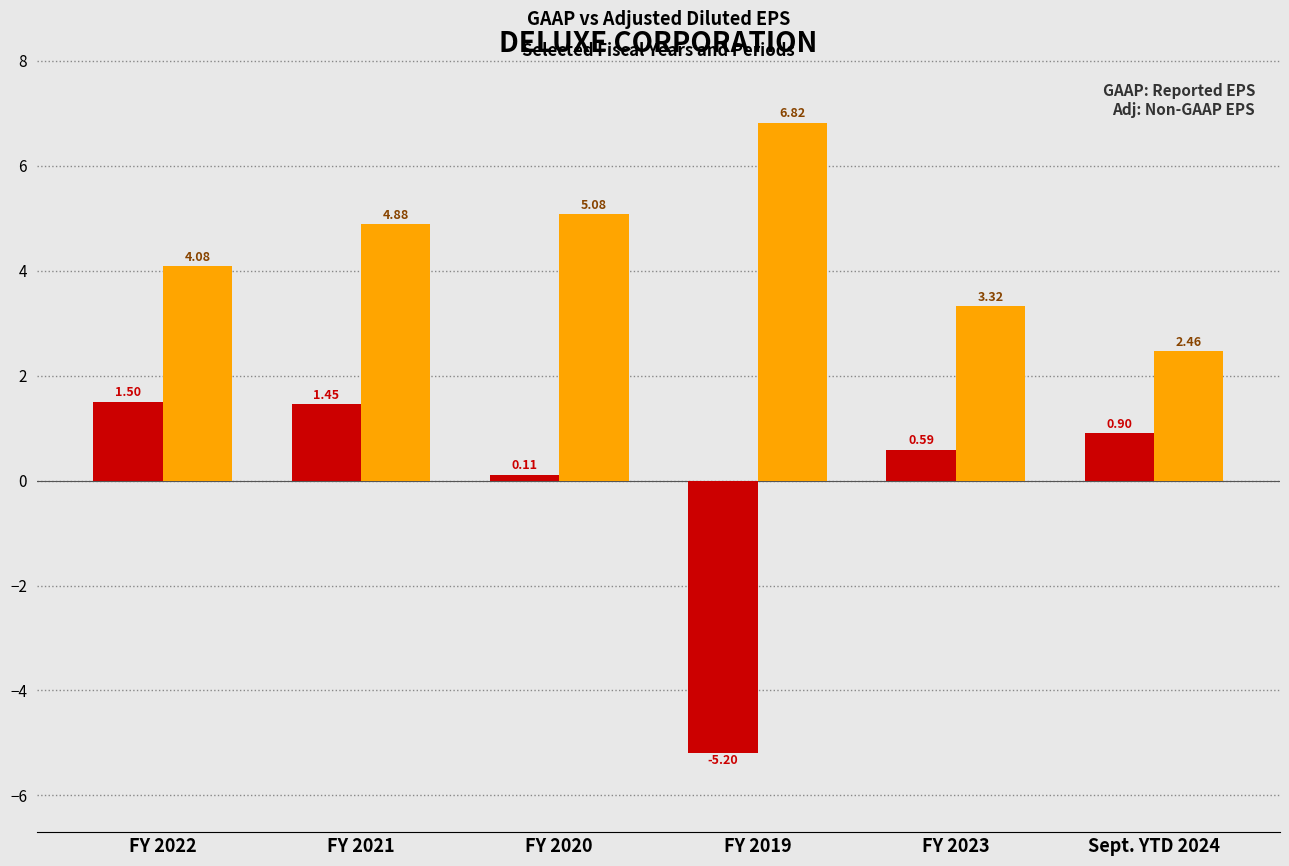

At which category is the sum across all series the highest?

FY 2021